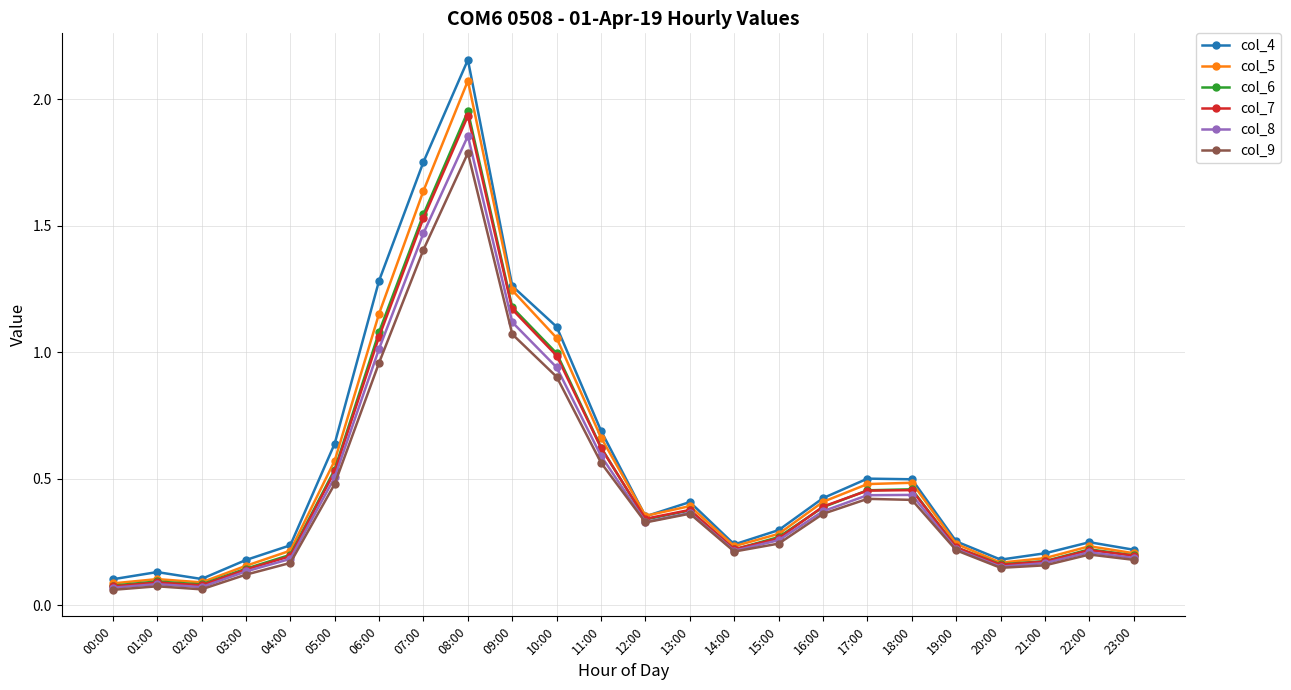

How many series are shown in this chart?

6